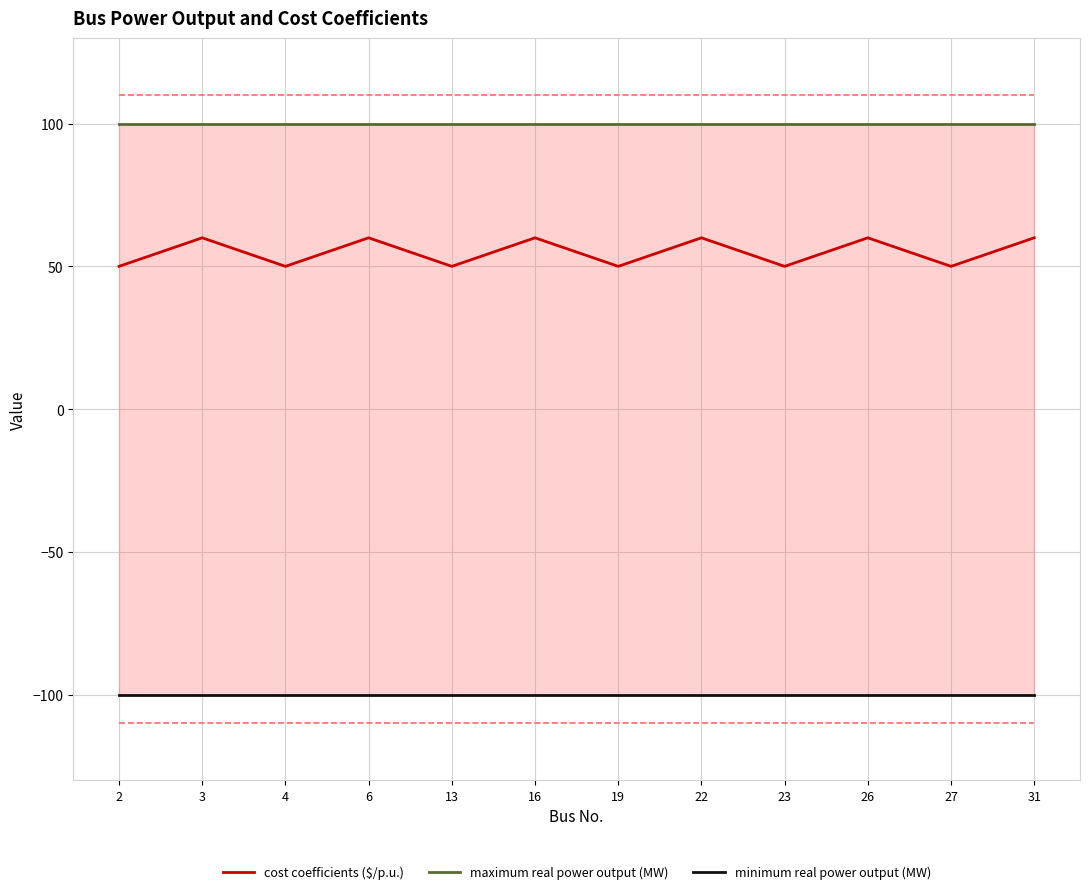

Which series has the largest total across all categories?

maximum real power output (MW)